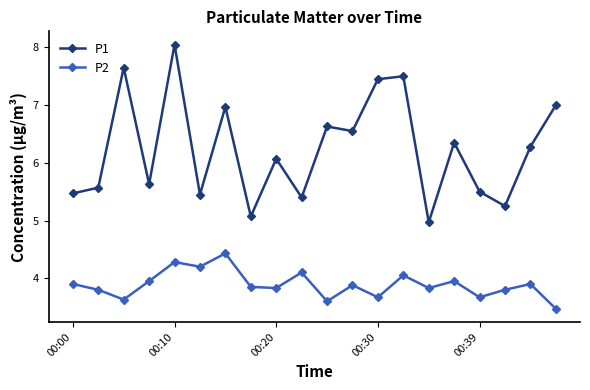

Is this an area chart (filled region under the line)?

No